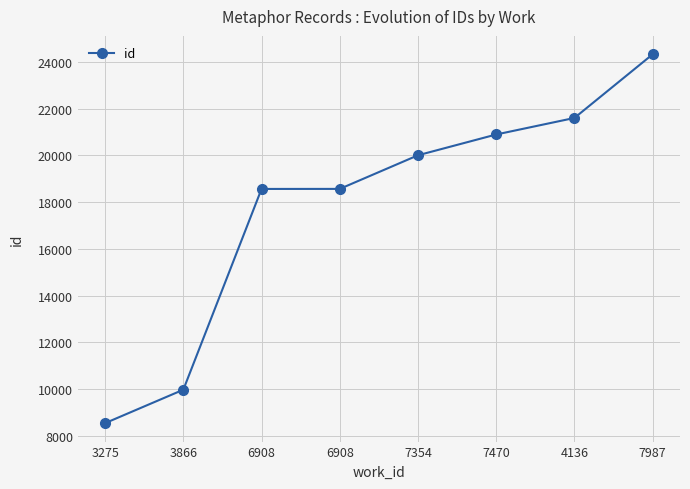

Where is the data nearest to the value 16433?

6908